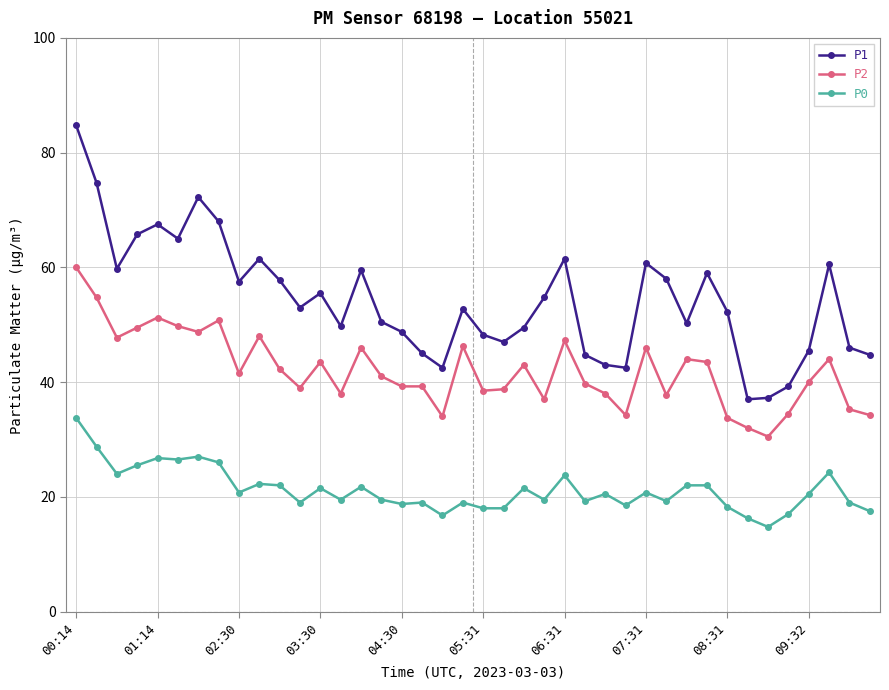

True or false: P2 and P0 intersect in this chart.

False